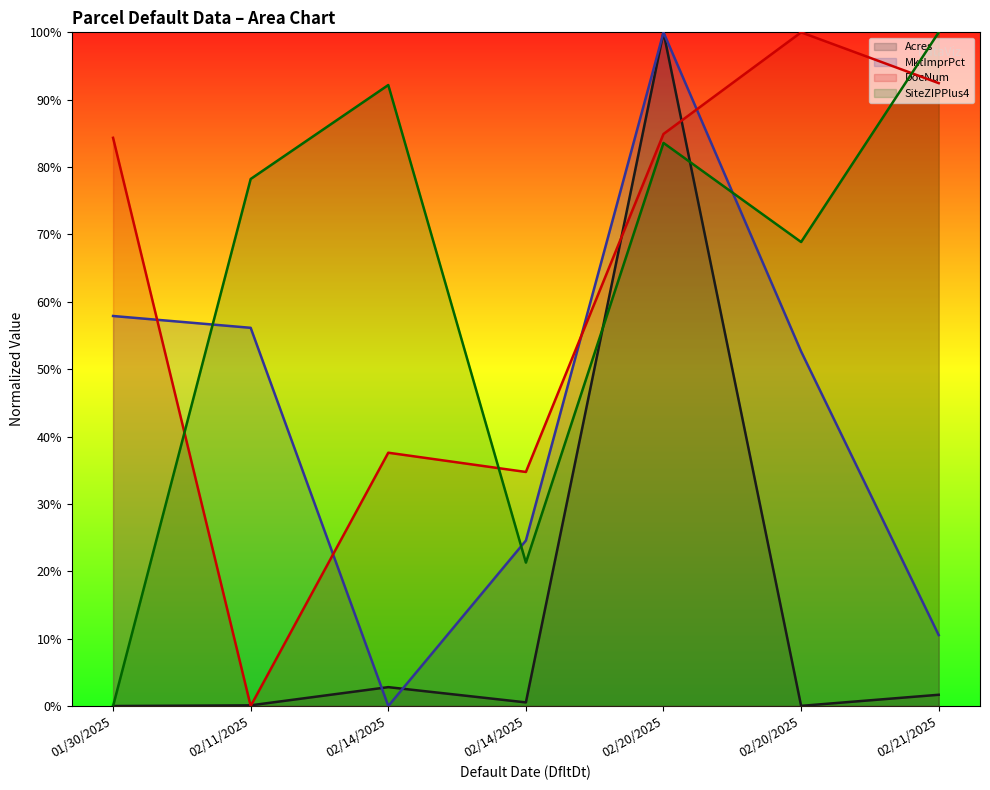

Which category has the highest value across all series?

02/20/2025